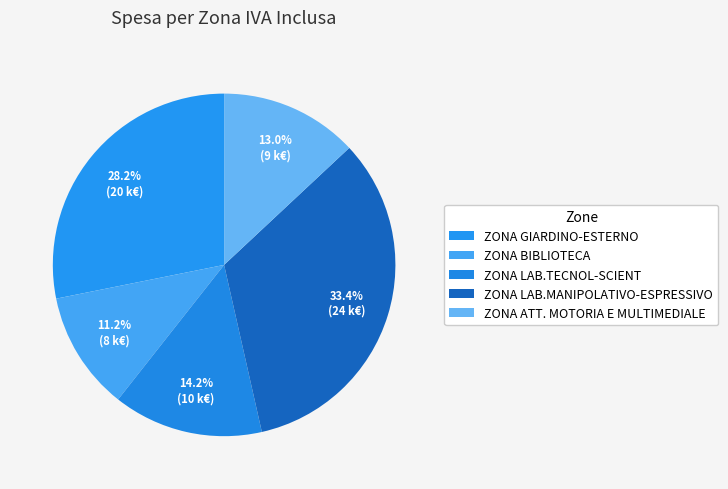

Is the sum of ZONA LAB.MANIPOLATIVO-ESPRESSIVO and ZONA ATT. MOTORIA E MULTIMEDIALE greater than half?

No